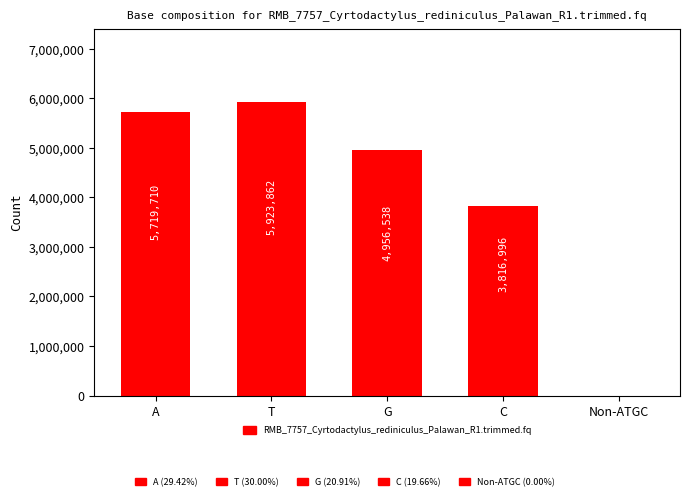

Reading left to right, extract all data points from this chart.

A=5719710	T=5923862	G=4956538	C=3816996	Non-ATGC=0